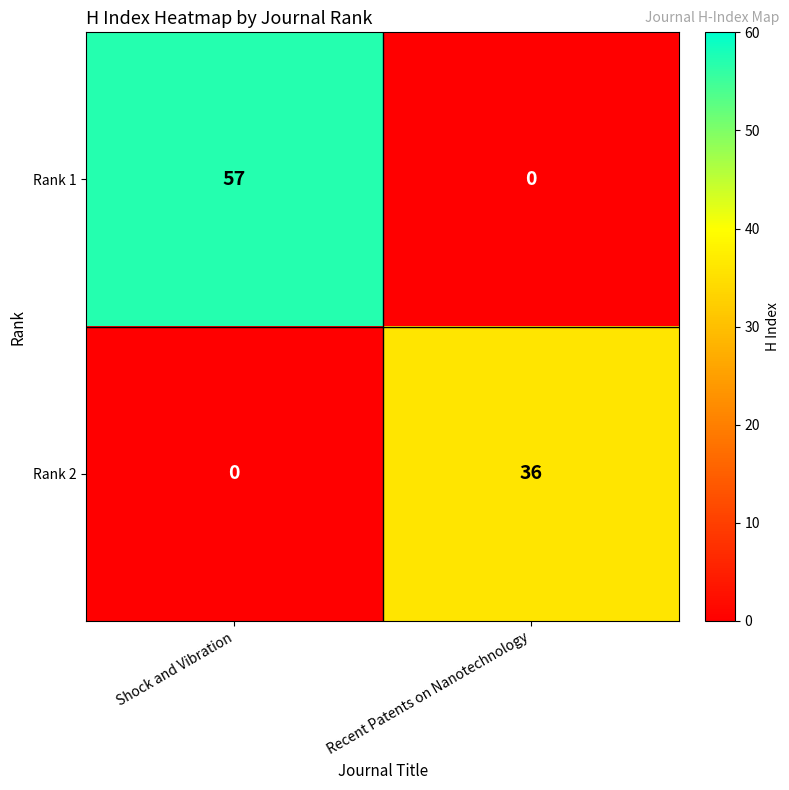

What is the greatest value displayed?

57